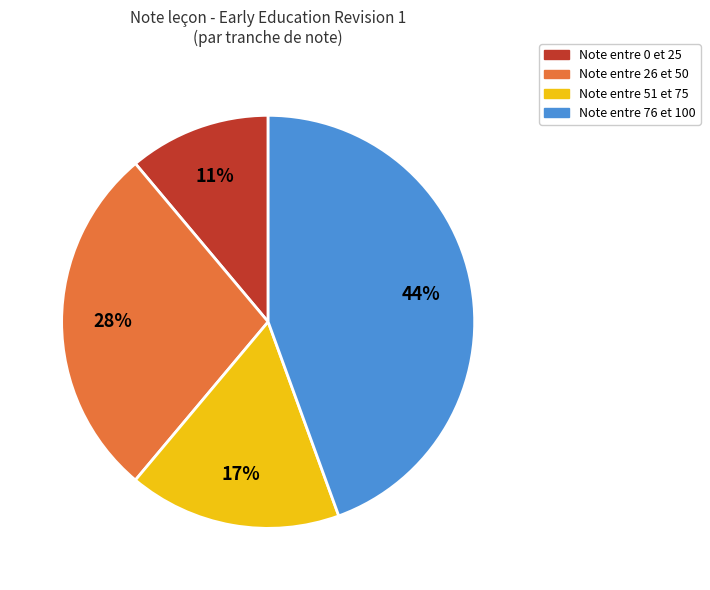

Count the number of slices in the pie.

4